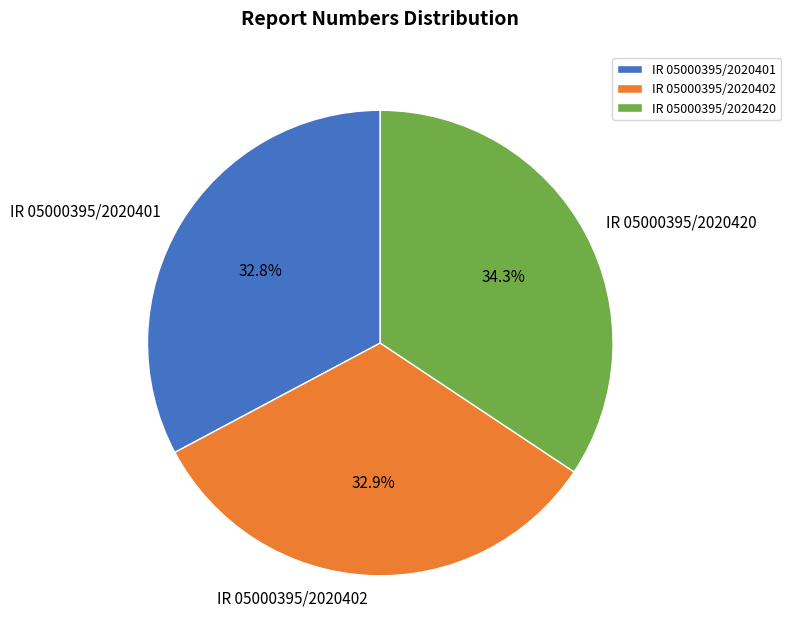

What percentage is NOT represented by IR 05000395/2020420?

65.7%